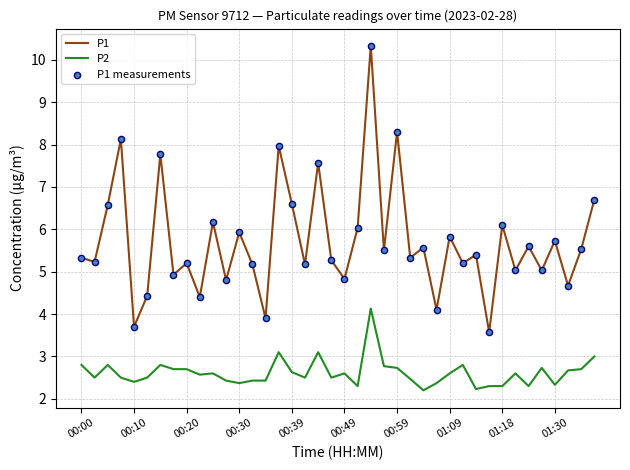

Which series has the largest range (max minus min)?

P1